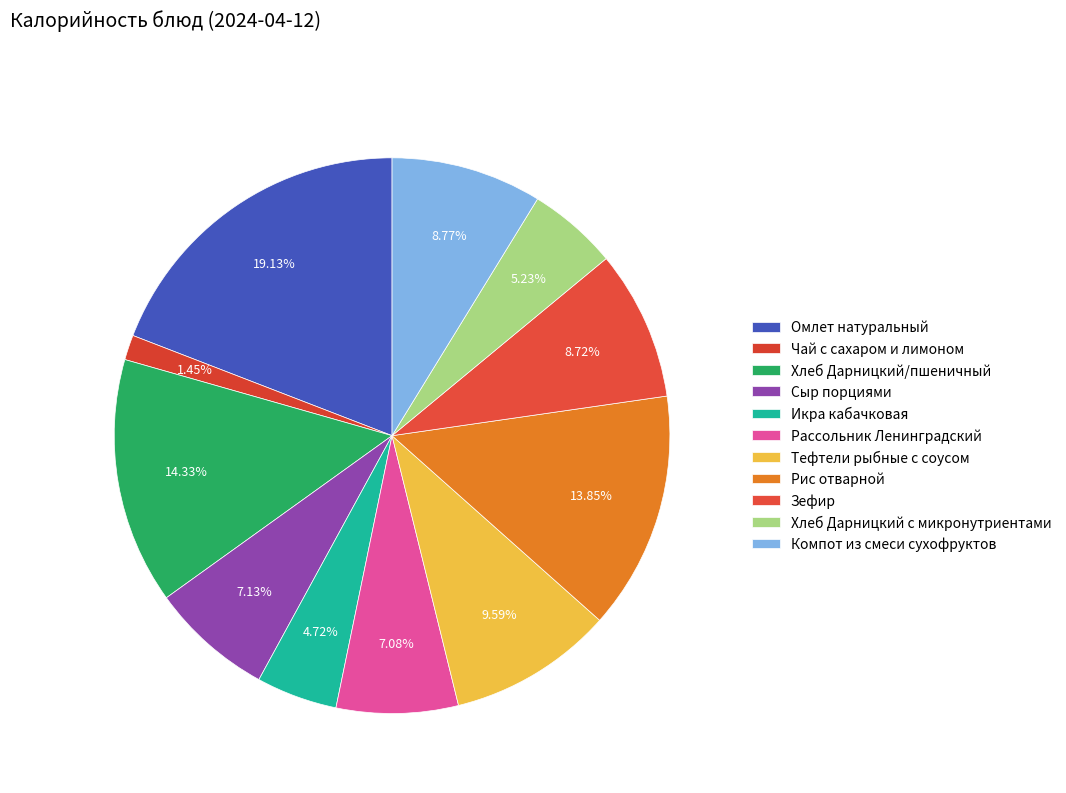

Rank the categories by value from lowest to highest.

Чай с сахаром и лимоном, Икра кабачковая, Хлеб Дарницкий с микронутриентами, Рассольник Ленинградский, Сыр порциями, Зефир, Компот из смеси сухофруктов, Тефтели рыбные с соусом, Рис отварной, Хлеб Дарницкий/пшеничный, Омлет натуральный